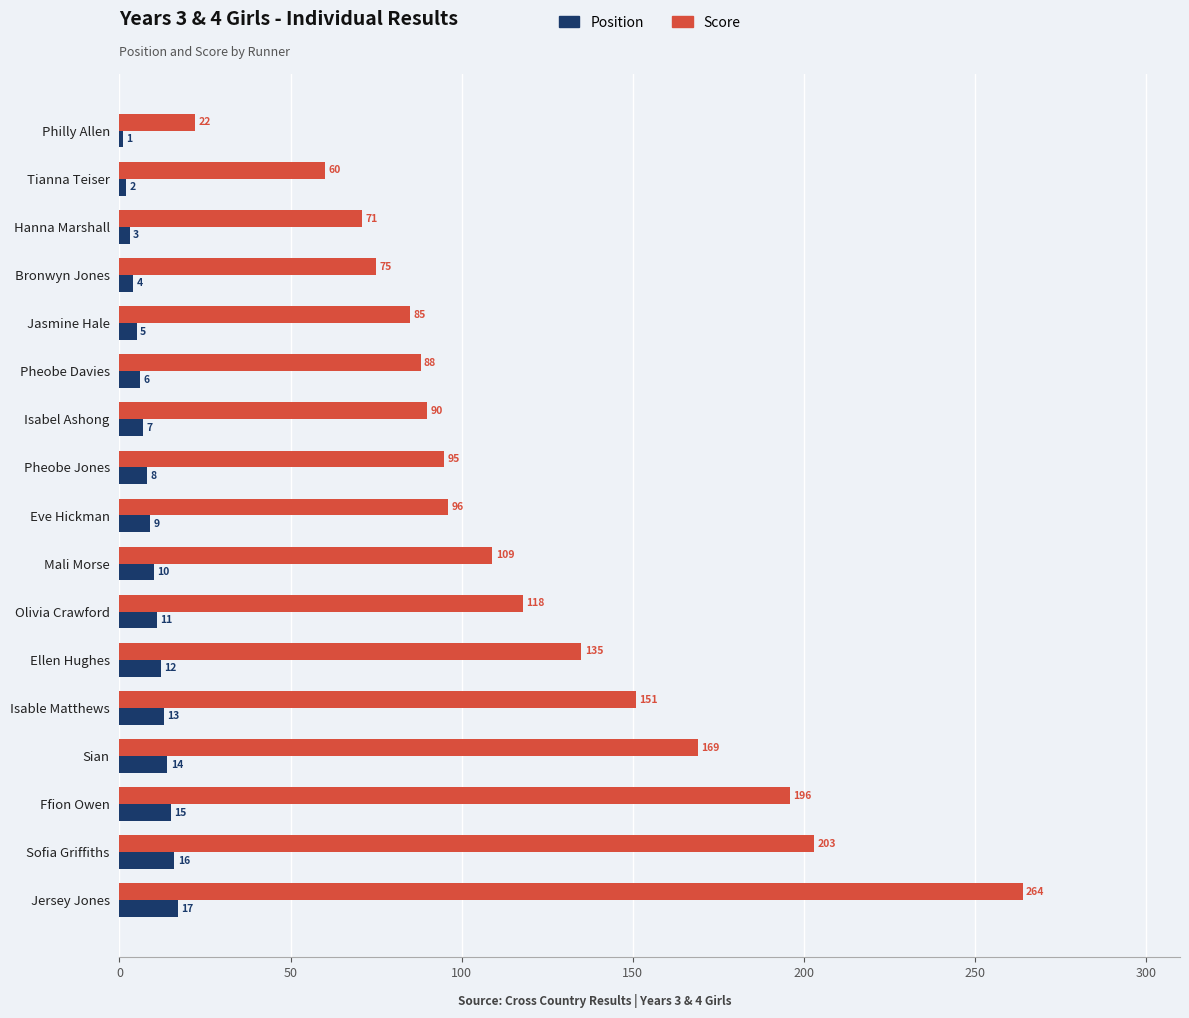

Which series has the largest range (max minus min)?

Score